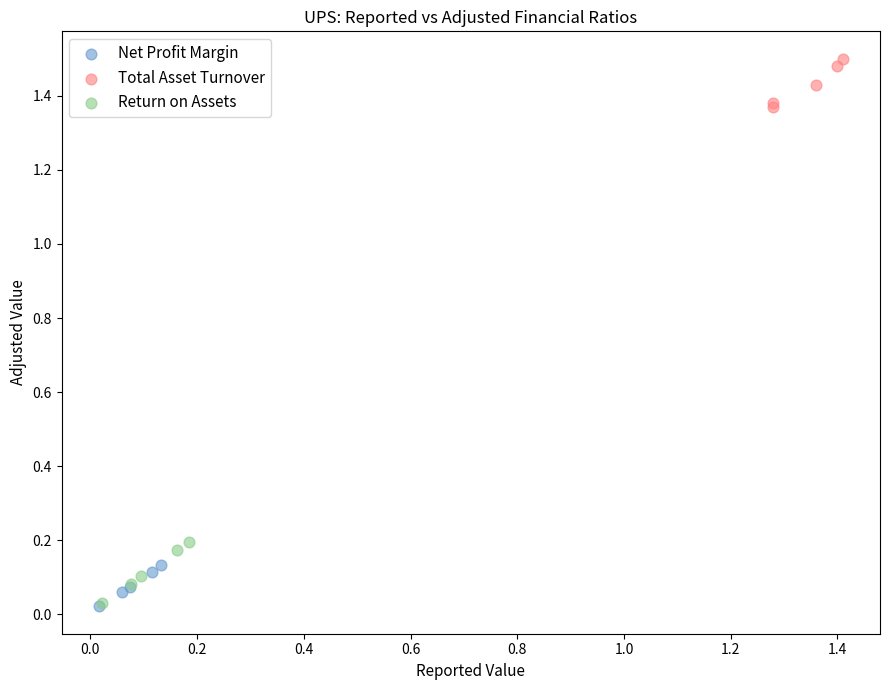

Which series reaches the maximum Y coordinate?

Total Asset Turnover